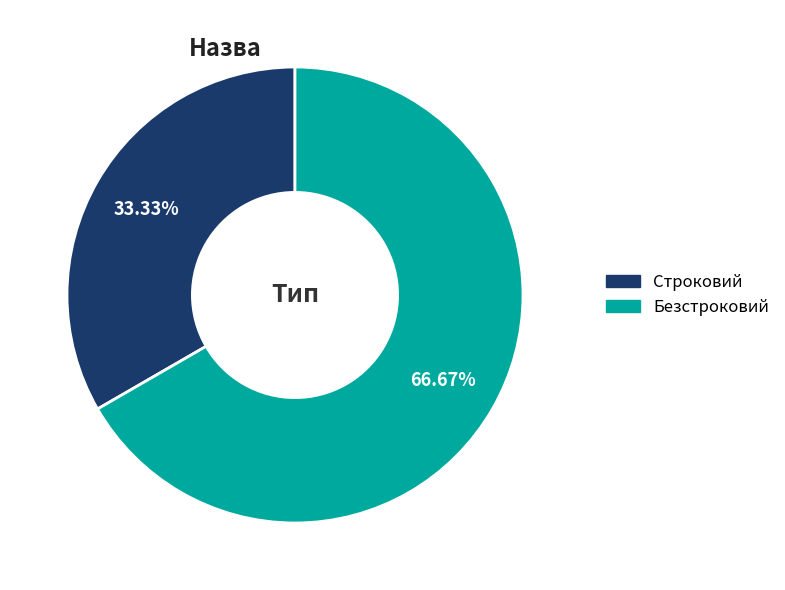

To the nearest percent, what is the combined percentage of Безстроковий and Строковий?

100%